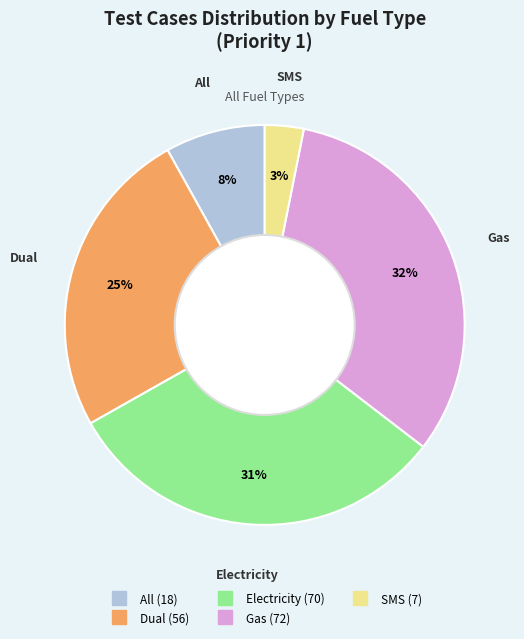

Count the number of slices in the pie.

5